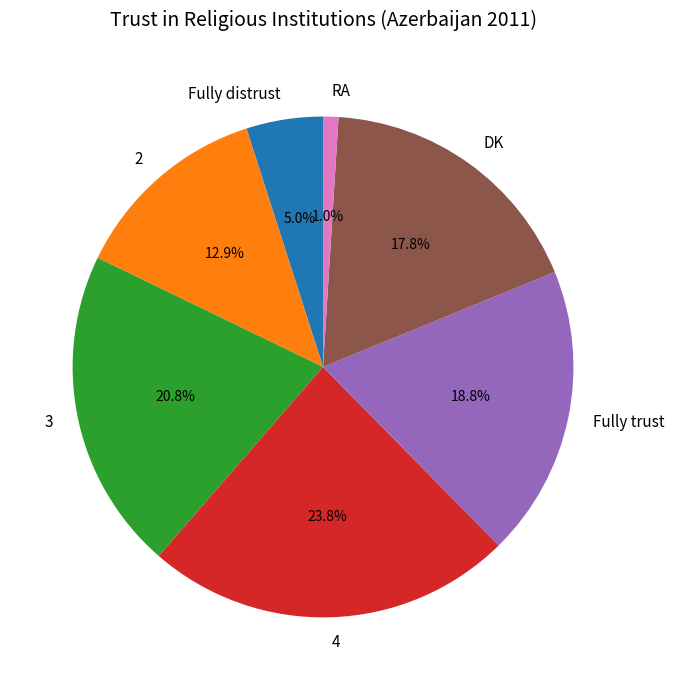

Combined, do Fully distrust and RA account for over 50%?

No